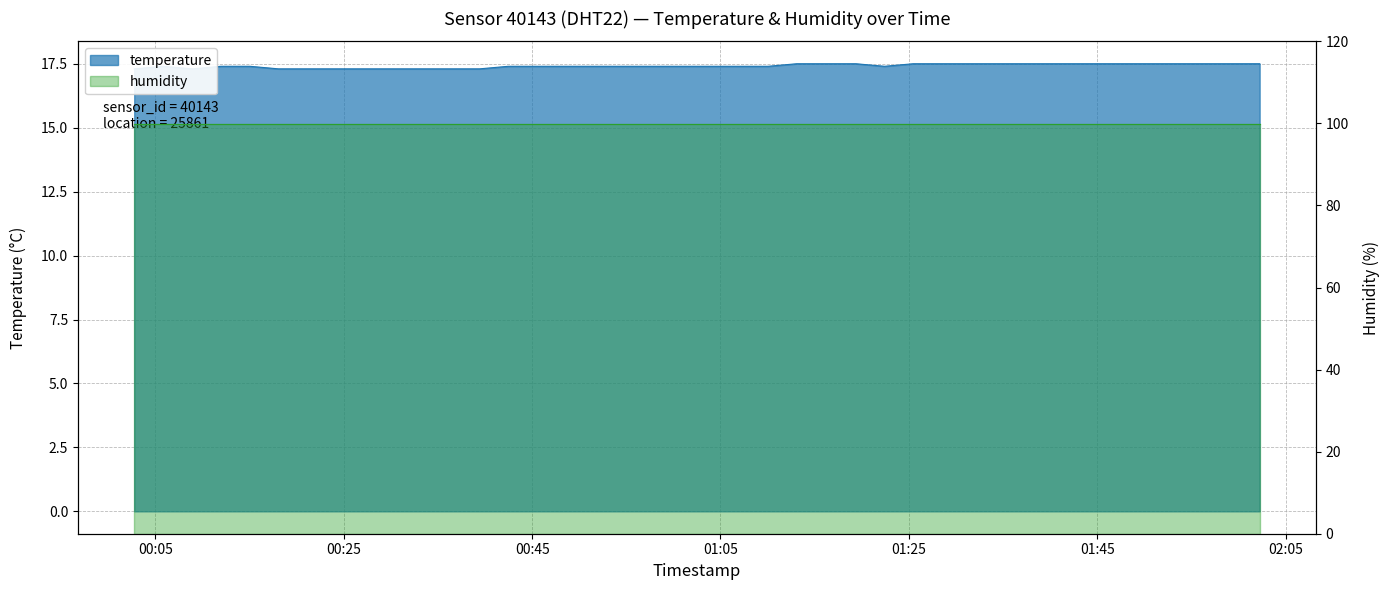

Between 2022-12-20T00:21:08 and 2022-12-20T01:19:22, which is larger?

2022-12-20T01:19:22